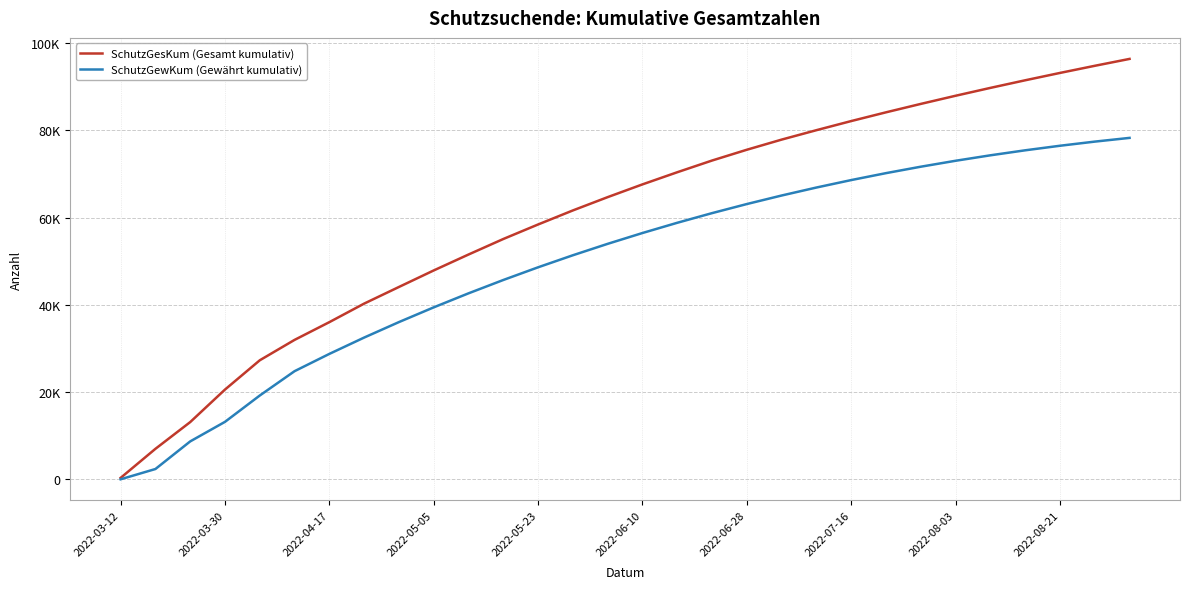

True or false: SchutzGewKum (Gewährt kumulativ) has more than 0 points higher than both neighbors.

False